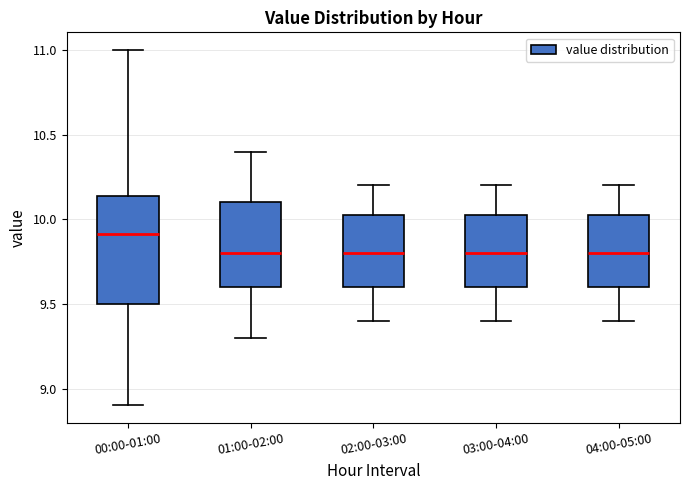

Which box is the tallest, from its lower edge to its upper edge?

00:00-01:00